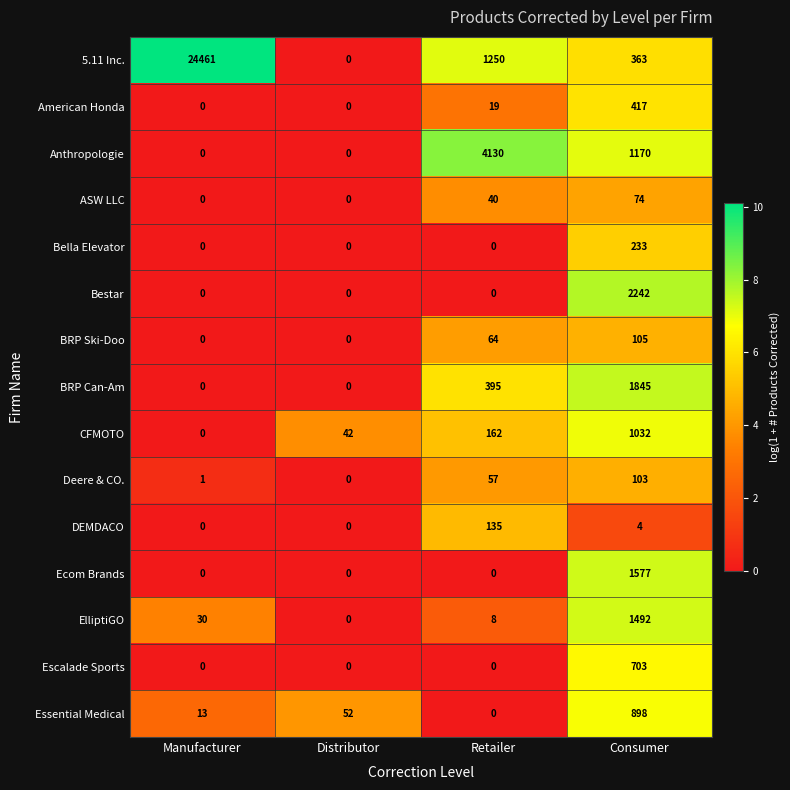

Where does the DEMDACO series first go above 4?

Retailer